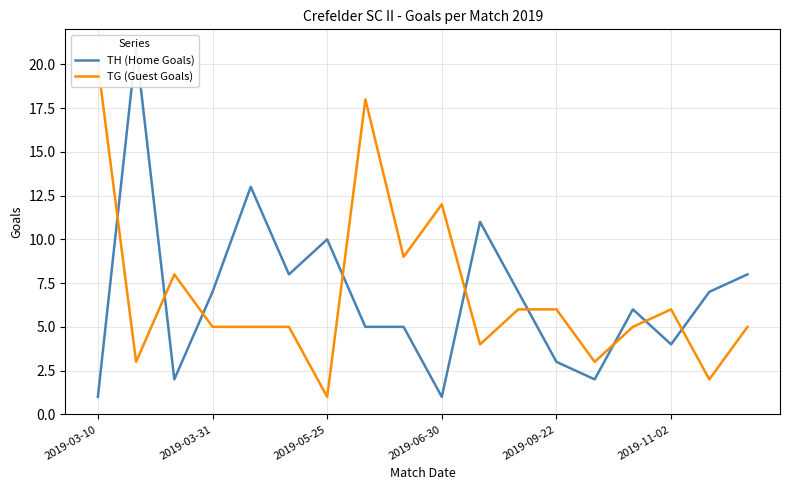

After their last crossing, which series has the higher values: TH (Home Goals) or TG (Guest Goals)?

TH (Home Goals)